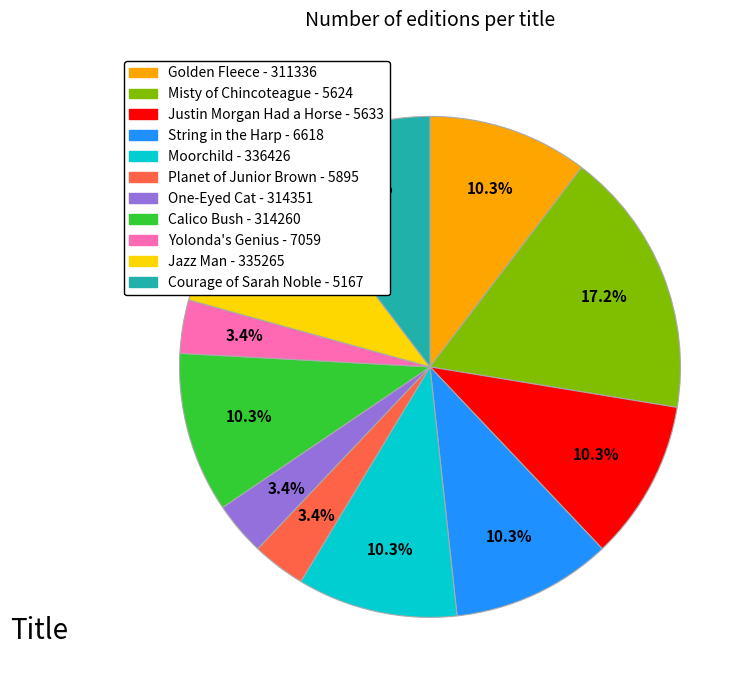

To the nearest percent, what is the average slice percentage?

9%